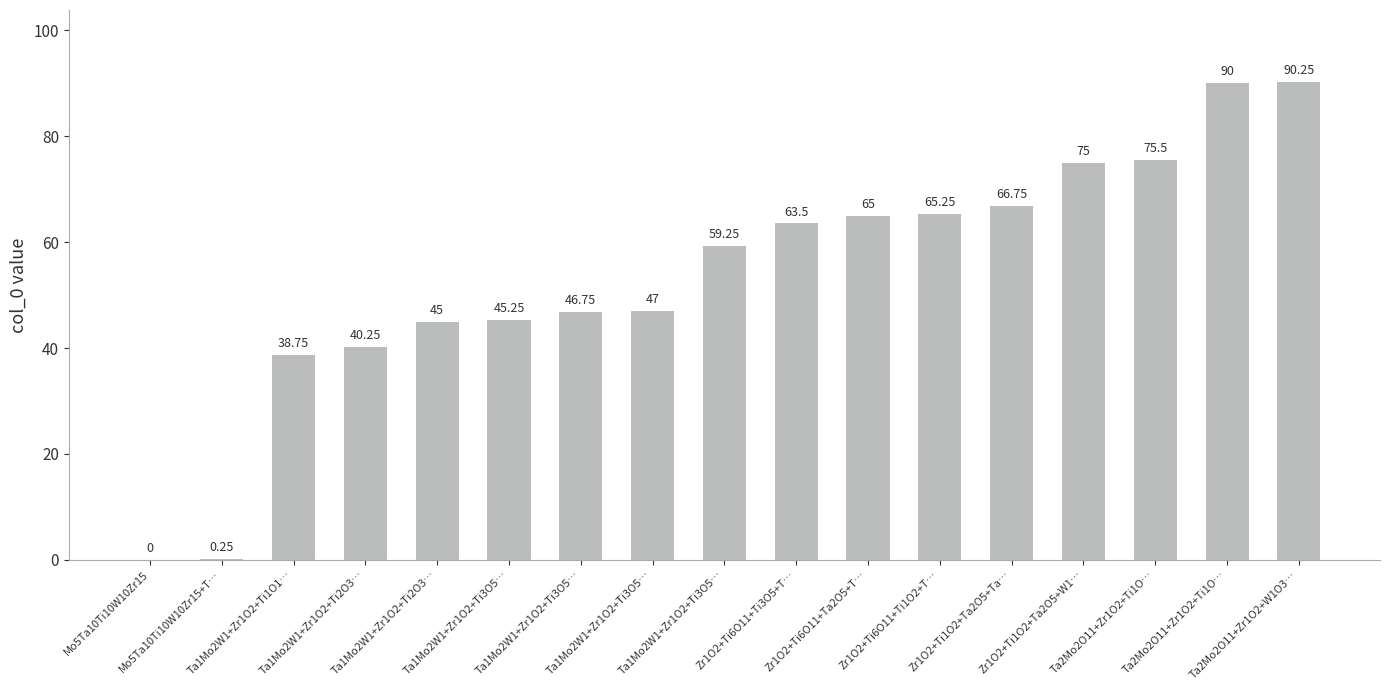

What is the average value?

53.8